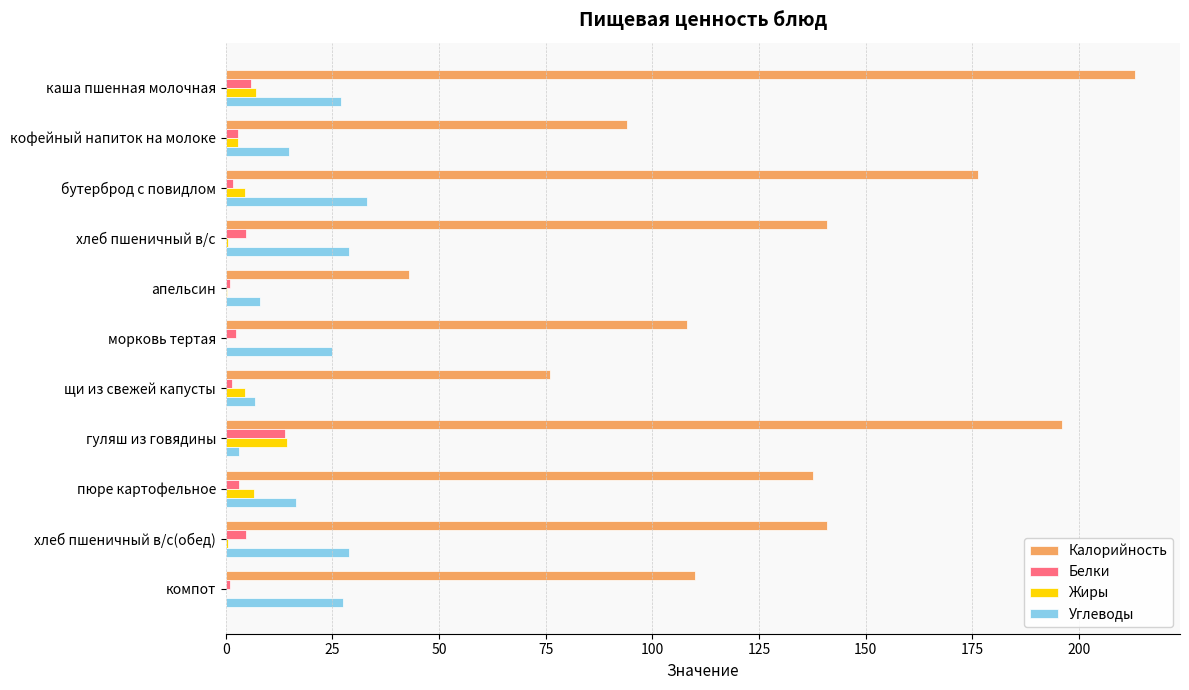

The Углеводы series shows 29.0 at хлеб пшеничный в/с(обед). True or false?

True